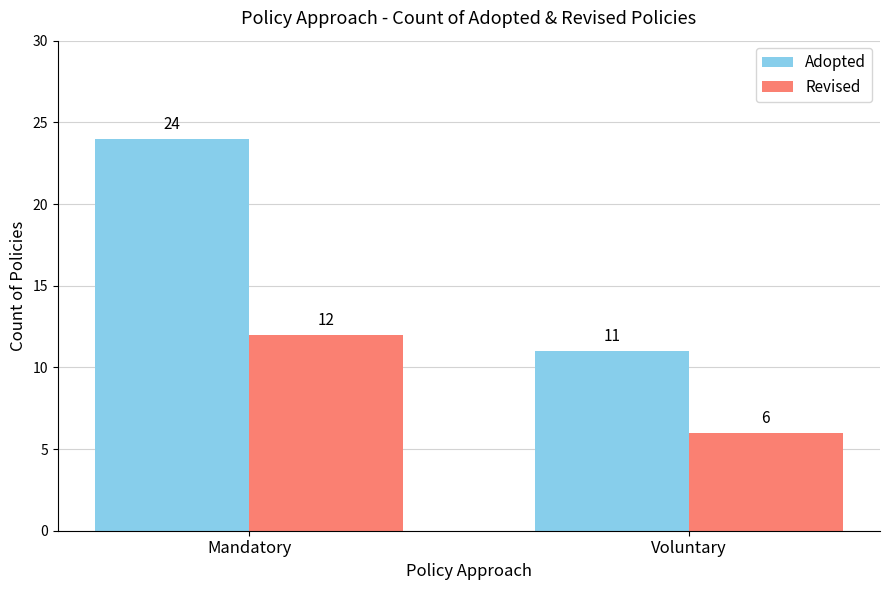

Reading left to right, what are all the values shown in this chart?

Adopted: Mandatory=24	Voluntary=11
Revised: Mandatory=12	Voluntary=6